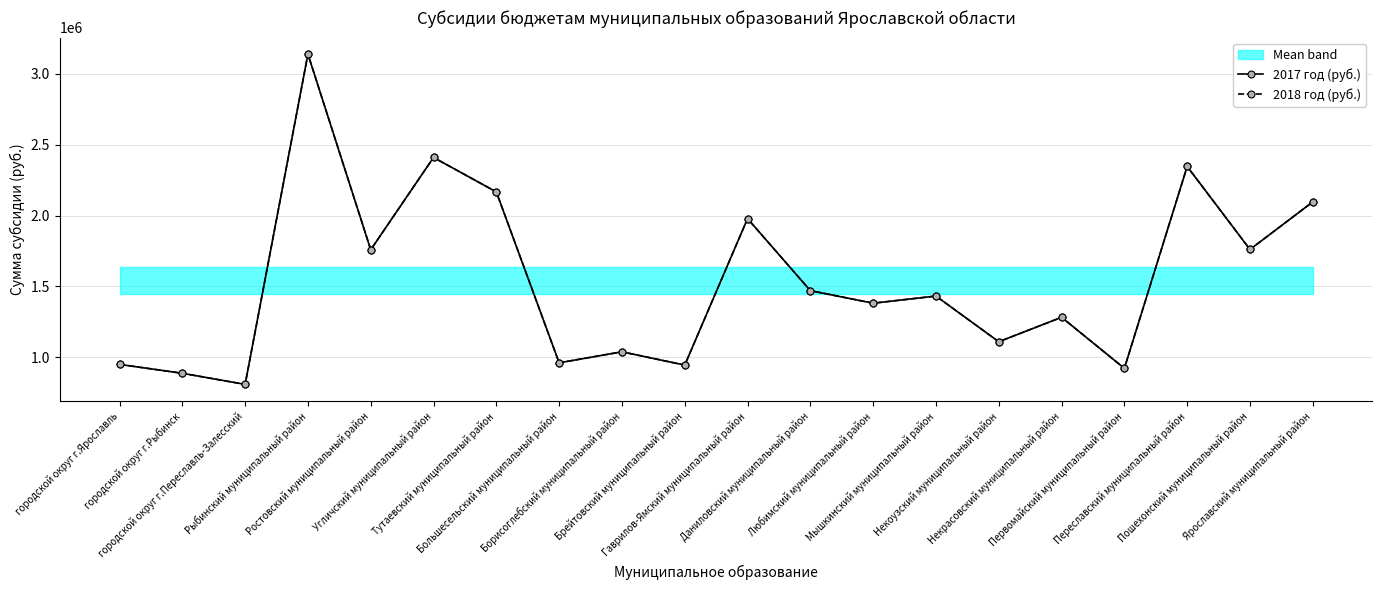

What is the difference between the maximum and minimum values in the 2018 год (руб.) series?

2330218